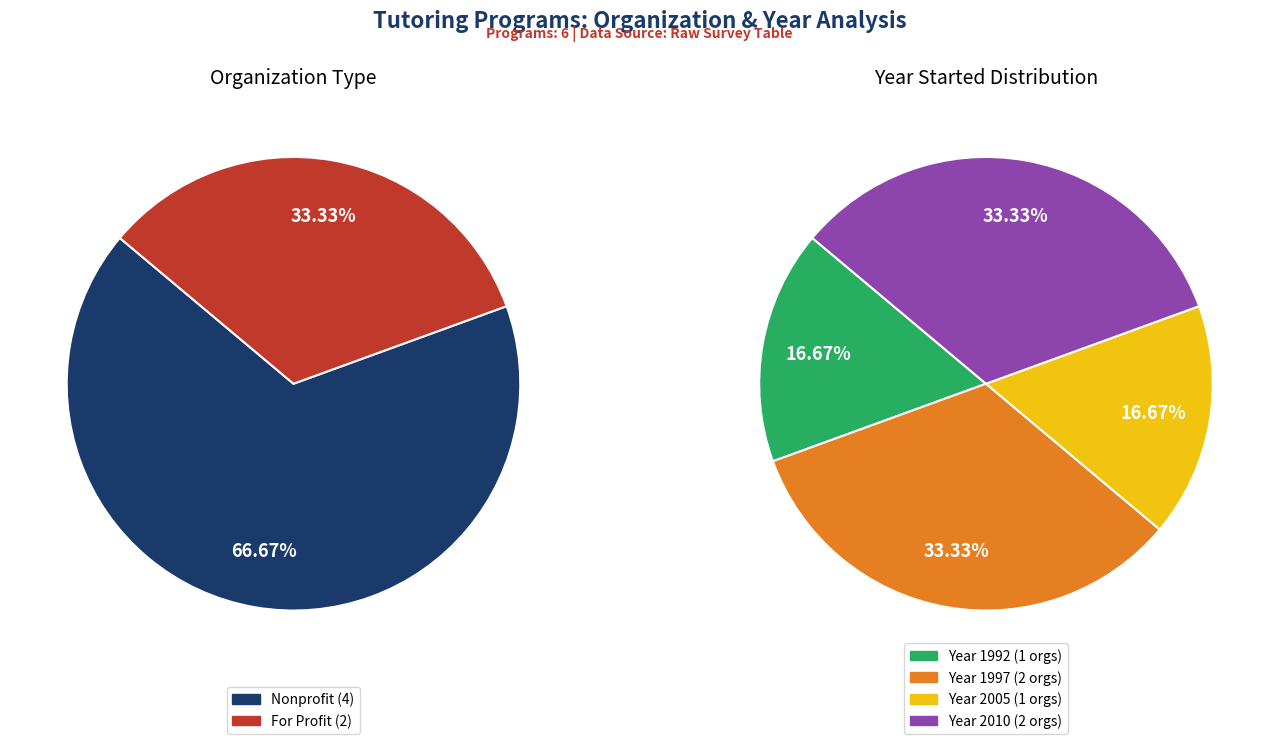

Is it true that Voyager Sopris Sound Partners is 5% of the pie?

False